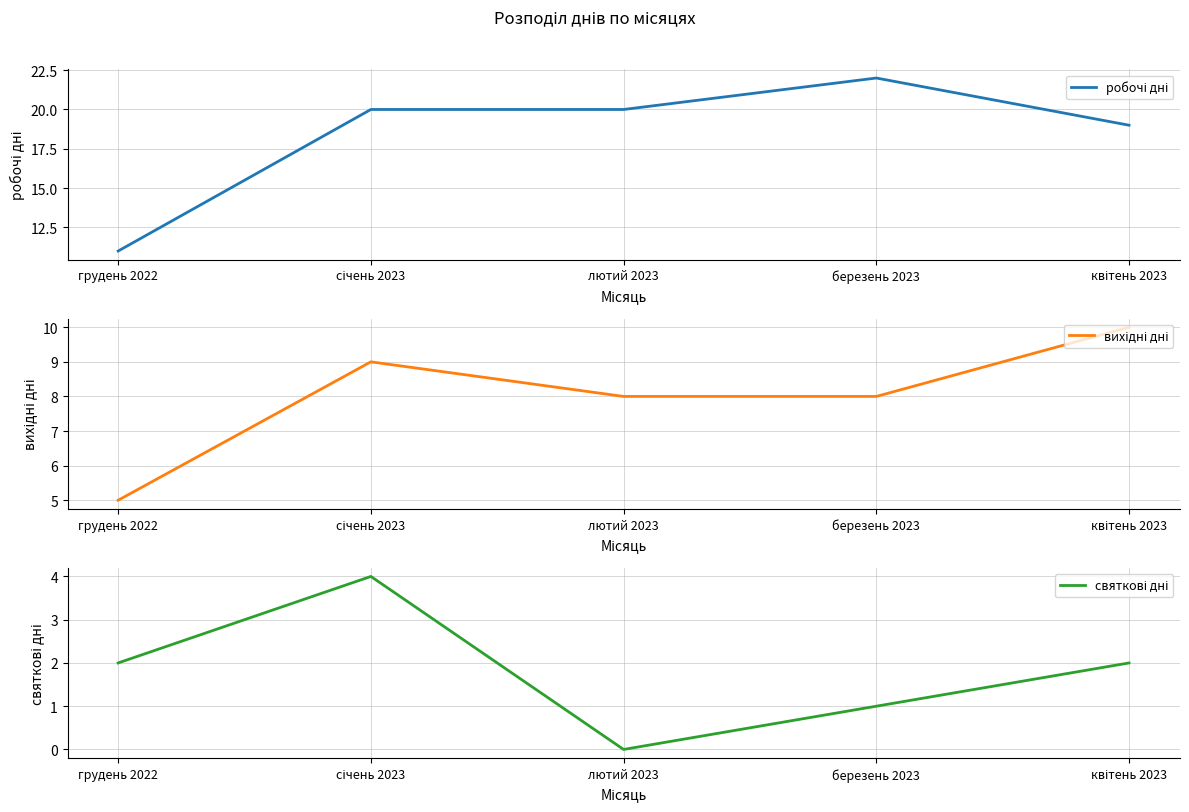

At which category is the sum across all series the highest?

січень 2023